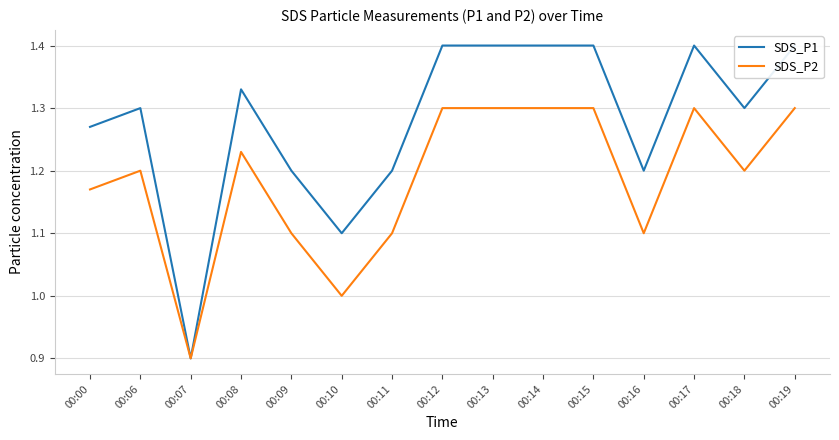

True or false: SDS_P1 and SDS_P2 cross at least once.

False